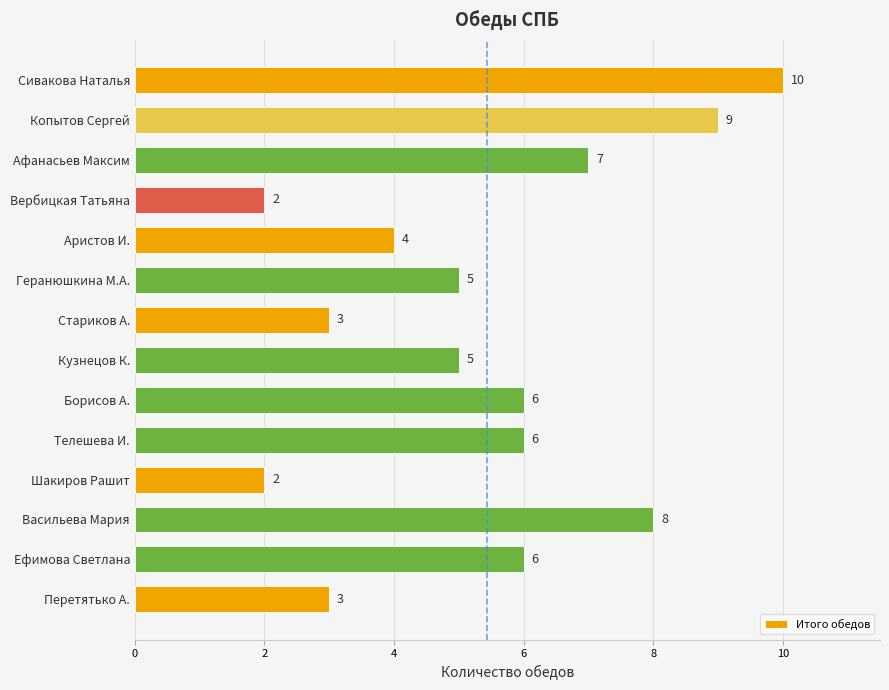

Reading top to bottom, transcribe all the data shown in this chart.

10	9	7	2	4	5	3	5	6	6	2	8	6	3